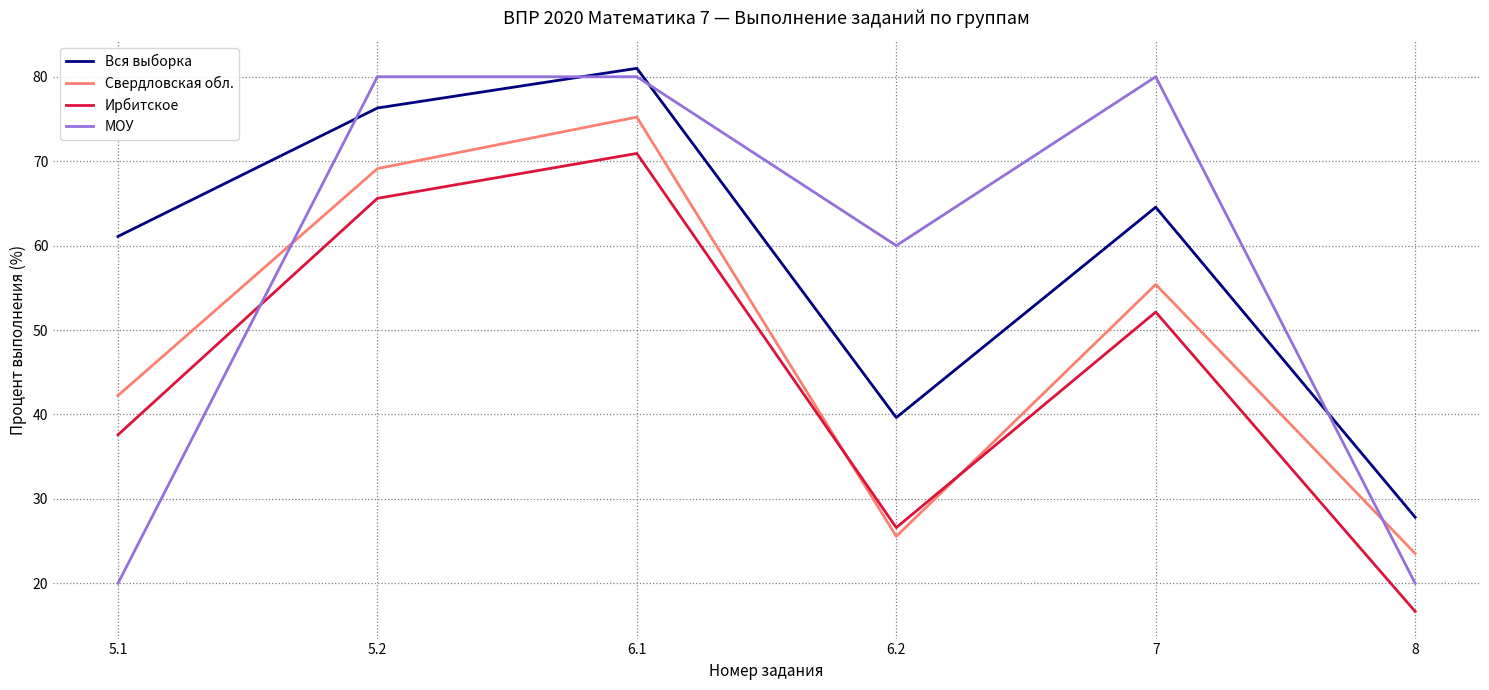

How many lines are shown in the chart?

4